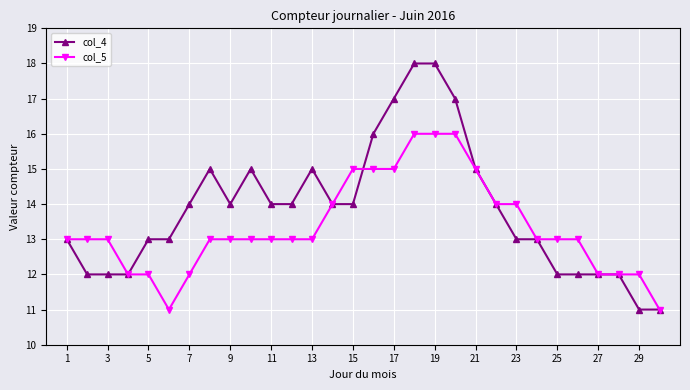

True or false: col_4 and col_5 cross at least once.

True